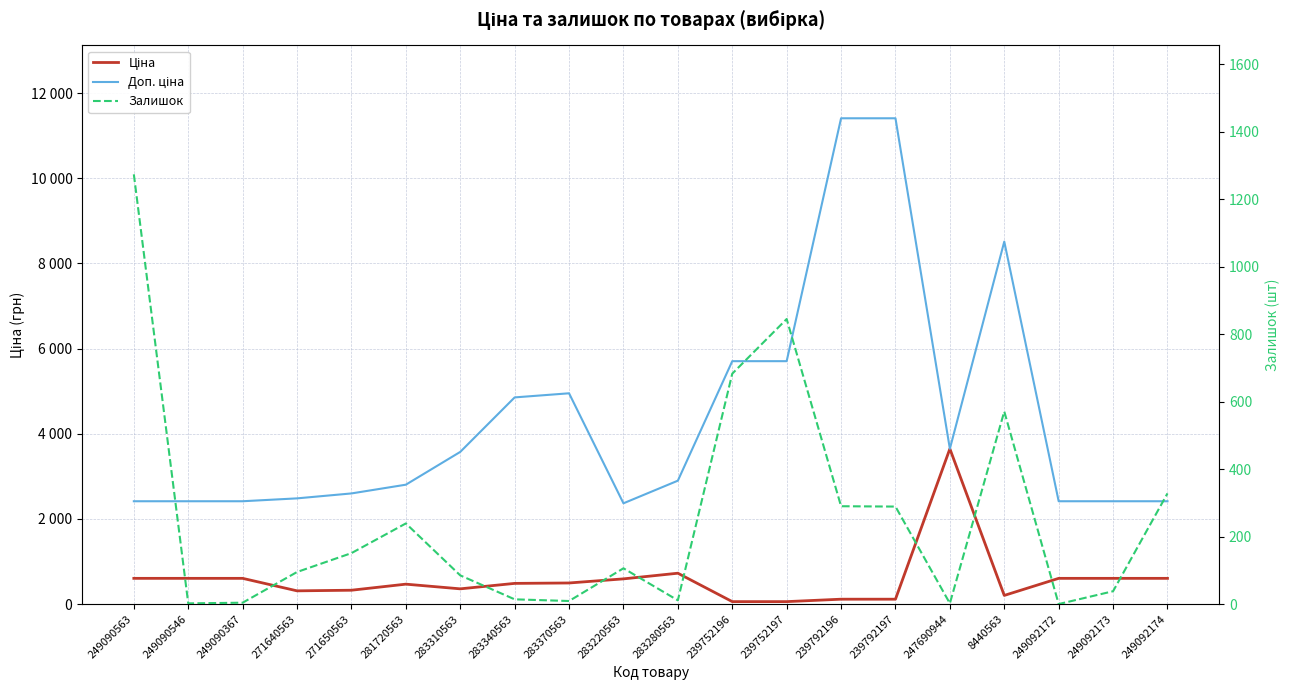

At which category is the sum across all series the highest?

239792196